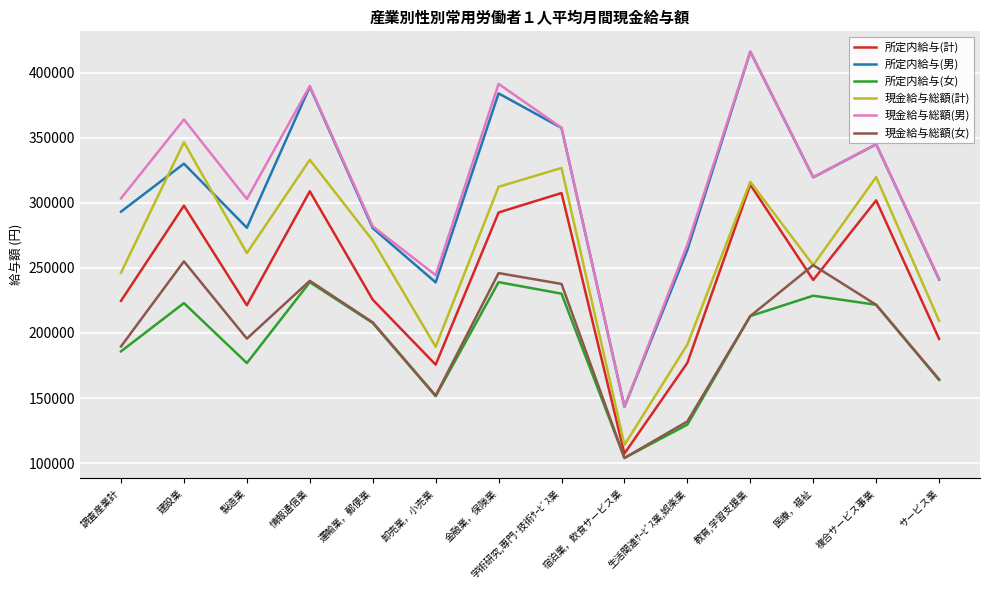

At which label does 所定内給与(計) reach its minimum?

宿泊業，飲食サービス業